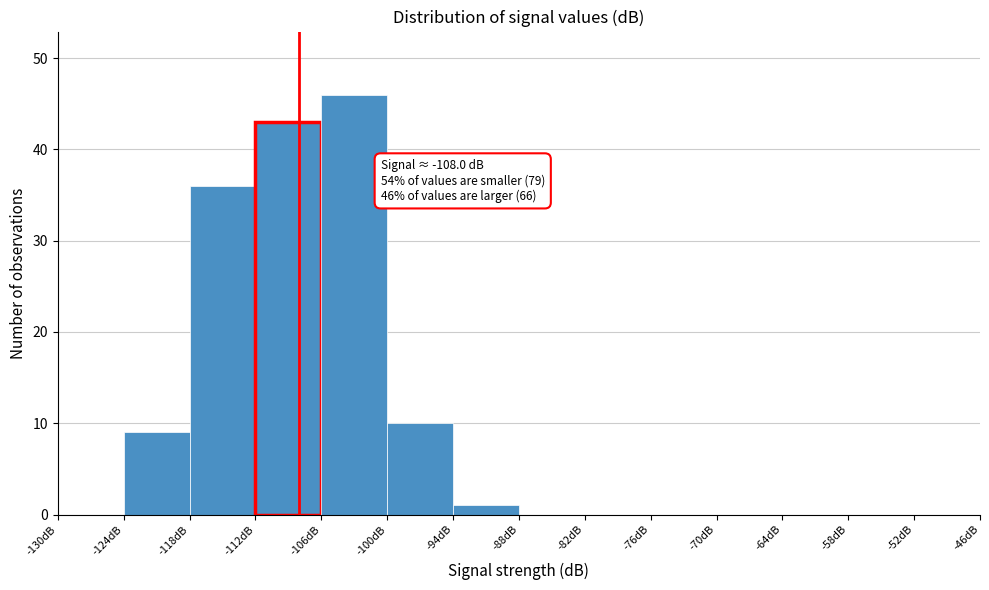

Over which range of the x-axis is the bar tallest?

-106 to -100